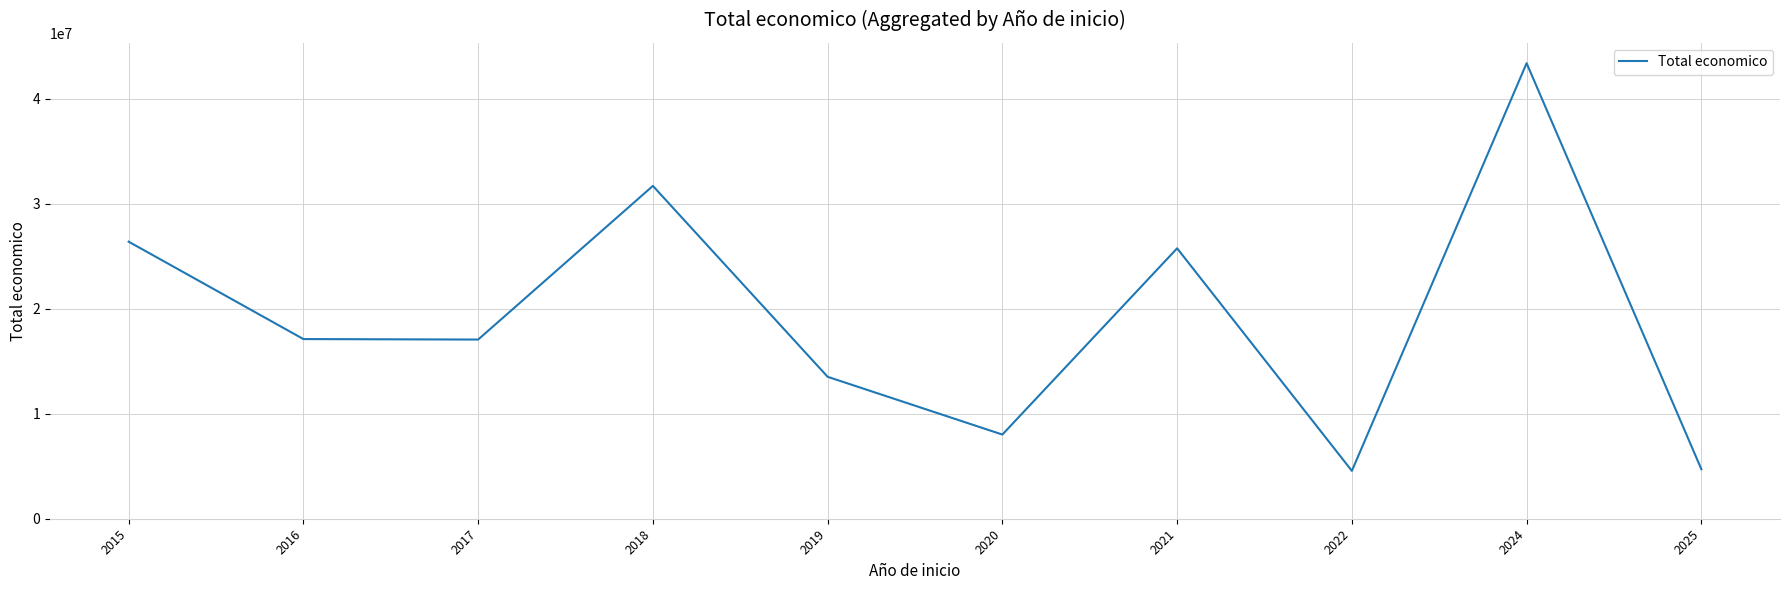

What is the difference between the values at 2024 and 2022?

38815646